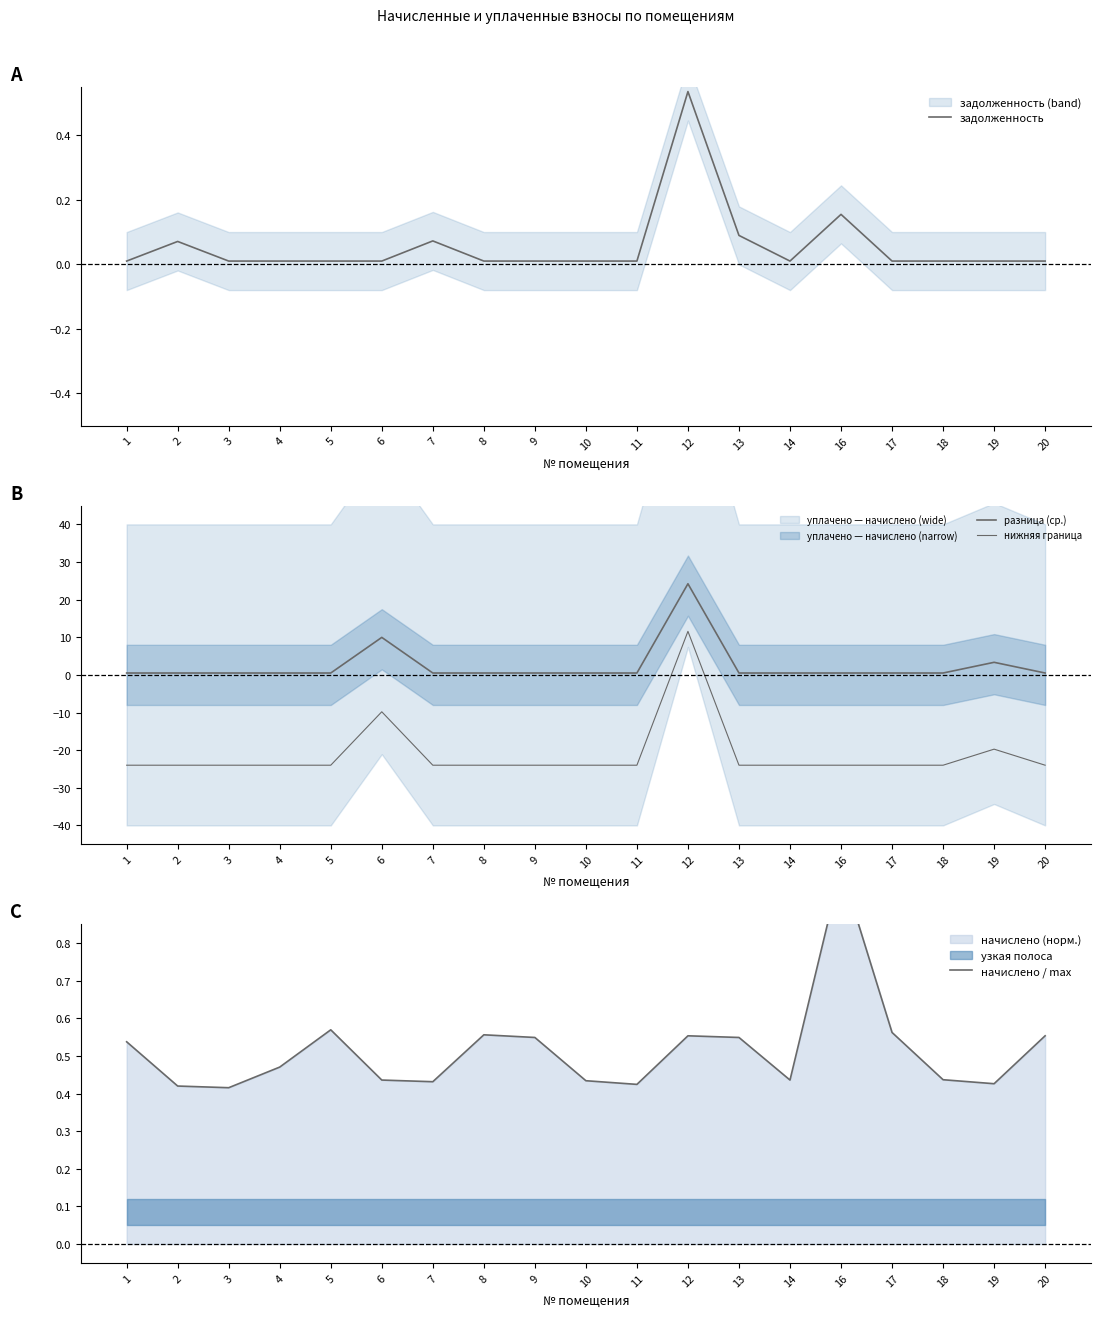

The value of задолженность at 10 is 0.0. True or false?

False